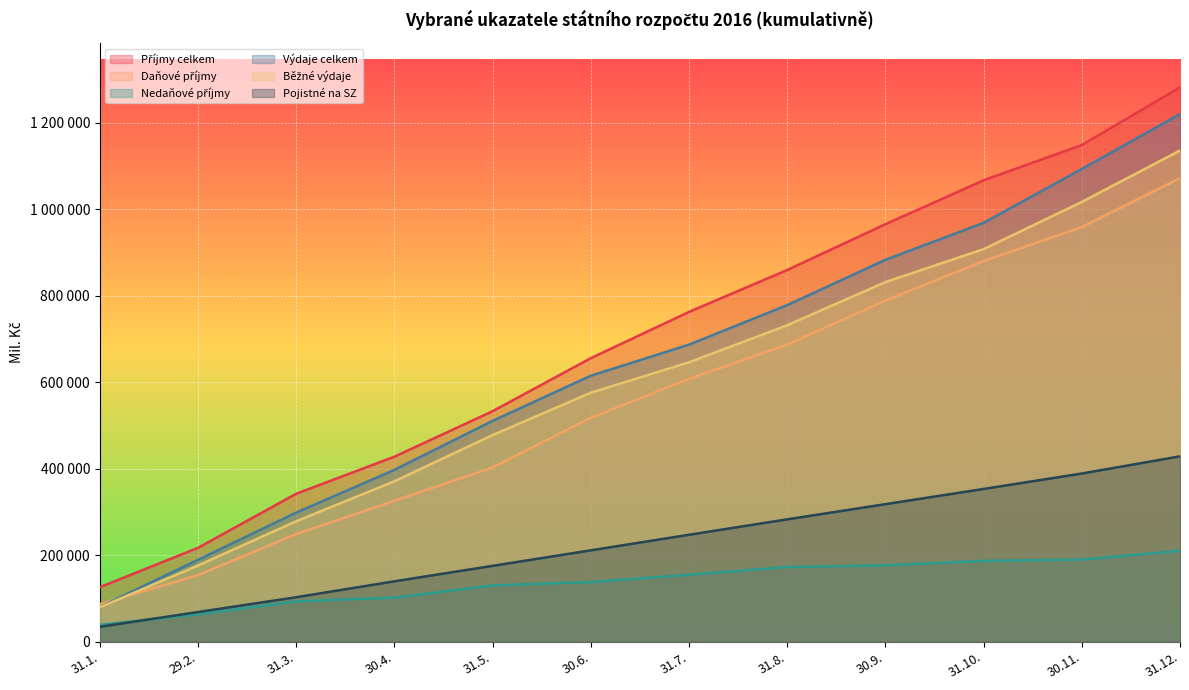

Reading right to left, transcribe all the data shown in this chart.

Příjmy celkem: 31.12.=1281618	30.11.=1148313	31.10.=1066713	30.9.=965210	31.8.=859325	31.7.=762416	30.6.=655428	31.5.=532844	30.4.=427651	31.3.=341951	29.2.=216868	31.1.=125856
Daňové příjmy: 31.12.=1071488	30.11.=958565	31.10.=879841	30.9.=788698	31.8.=686745	31.7.=607545	30.6.=517602	31.5.=402698	30.4.=325753	31.3.=248851	29.2.=153821	31.1.=86902
Nedaňové příjmy: 31.12.=210130	30.11.=189748	31.10.=186872	30.9.=176512	31.8.=172580	31.7.=154871	30.6.=137826	31.5.=130146	30.4.=101898	31.3.=93100	29.2.=63047	31.1.=38954
Výdaje celkem: 31.12.=1219844	30.11.=1092862	31.10.=968378	30.9.=882936	31.8.=778136	31.7.=686788	30.6.=614783	31.5.=510457	30.4.=397131	31.3.=298354	29.2.=189174	31.1.=79987
Běžné výdaje: 31.12.=1135570	30.11.=1016634	31.10.=907529	30.9.=831334	31.8.=731547	31.7.=645914	30.6.=575569	31.5.=477677	30.4.=370734	31.3.=278330	29.2.=176005	31.1.=79420
Pojistné na SZ: 31.12.=428472	30.11.=388748	31.10.=353060	30.9.=317885	31.8.=282793	31.7.=247103	30.6.=211131	31.5.=175250	30.4.=139482	31.3.=102720	29.2.=68451	31.1.=34335